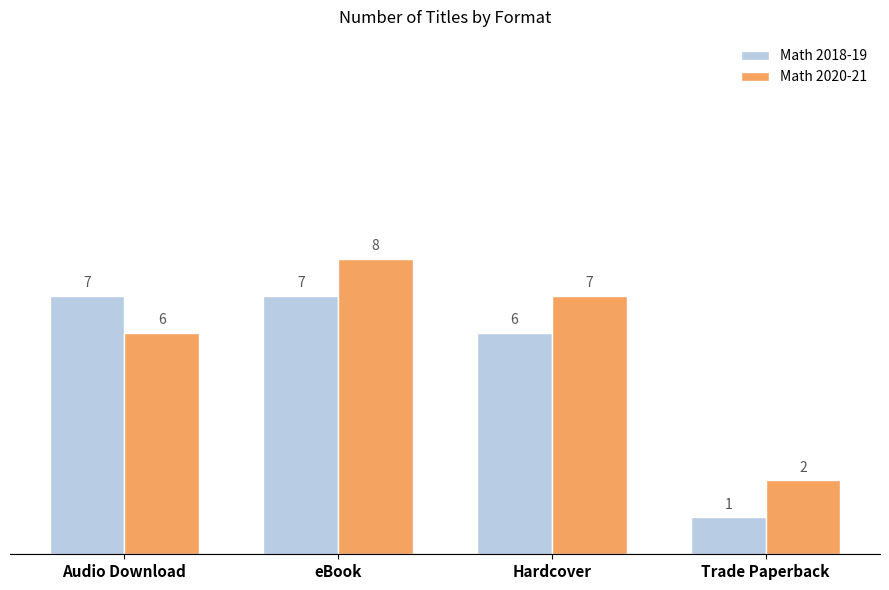

True or false: Math 2020-21 has a value of 4 at eBook.

False